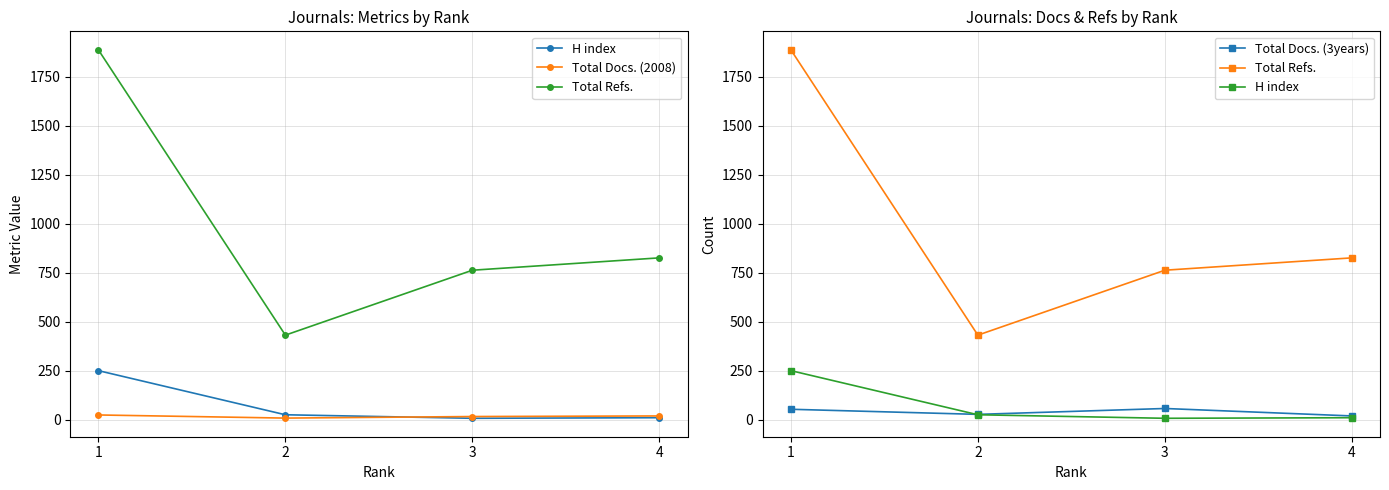

Reading left to right, list all the values displayed in this chart.

H index: 251	26	8	11
Total Docs. (2008): 25	9	17	20
Total Refs.: 1887	432	763	826
Total Docs. (3years): 54	28	58	20